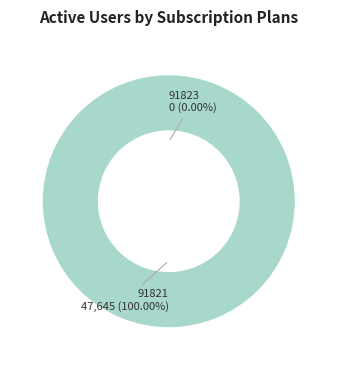

What is the majority slice?

91821